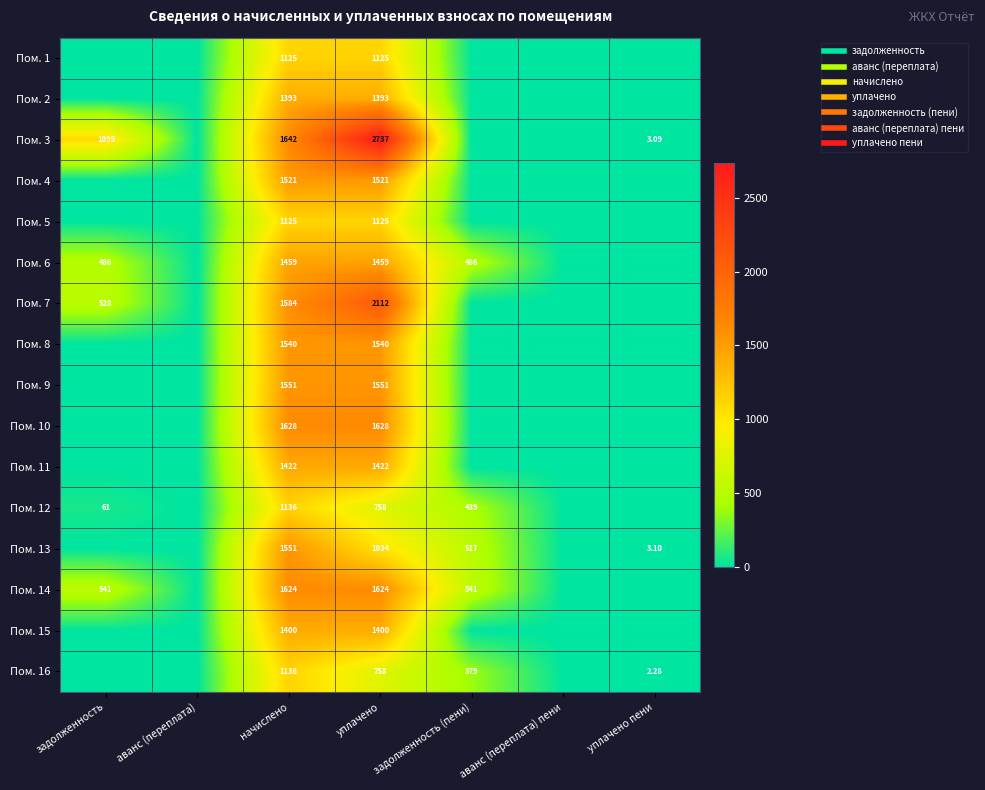

Which category has the highest value in the Пом. 6 series?

начислено